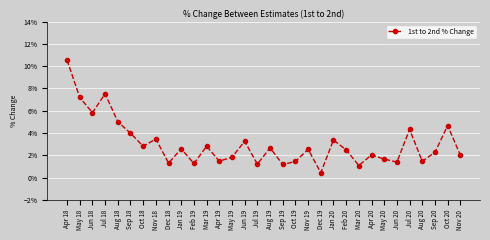

Between Oct 18 and Jul 19, which is larger?

Oct 18